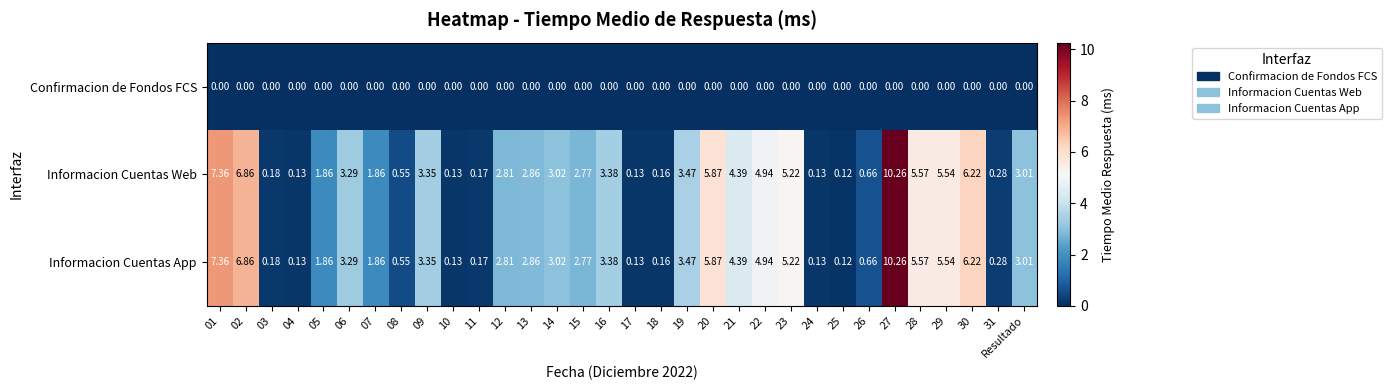

Is the value of Confirmacion de Fondos FCS at 18 greater than the value of Informacion Cuentas Web at 10?

No